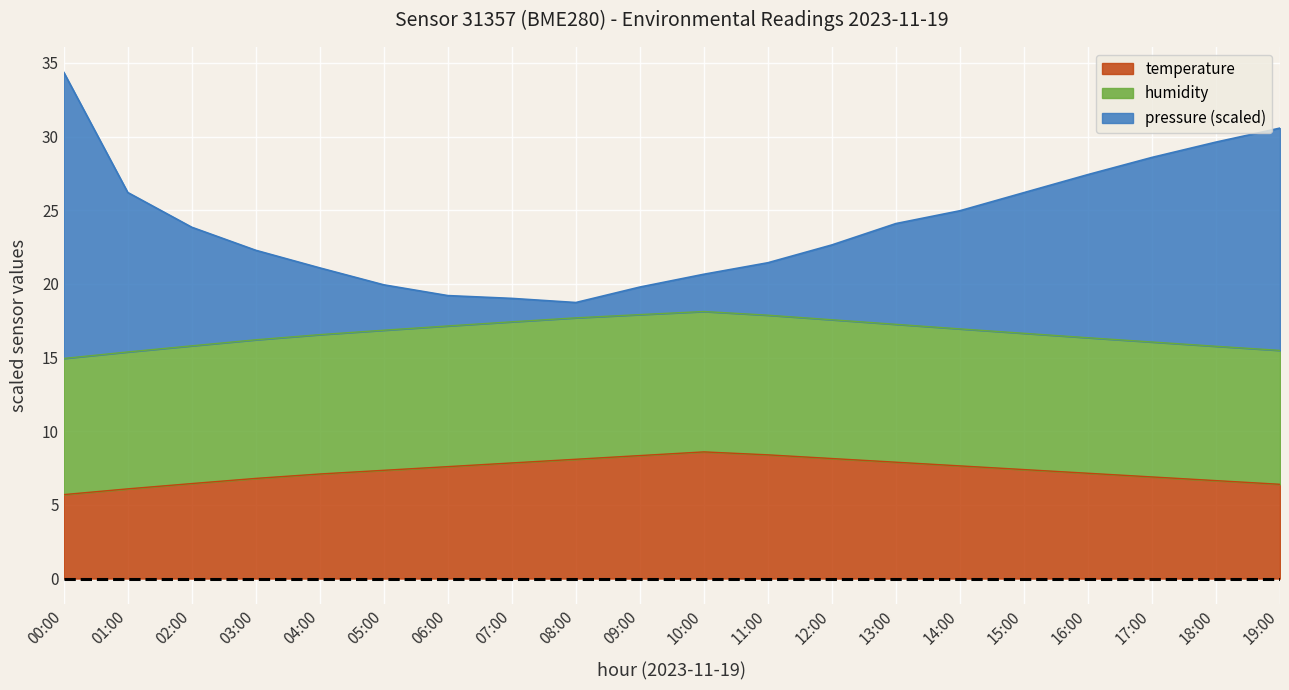

How many data points in temperature are above 7?

13